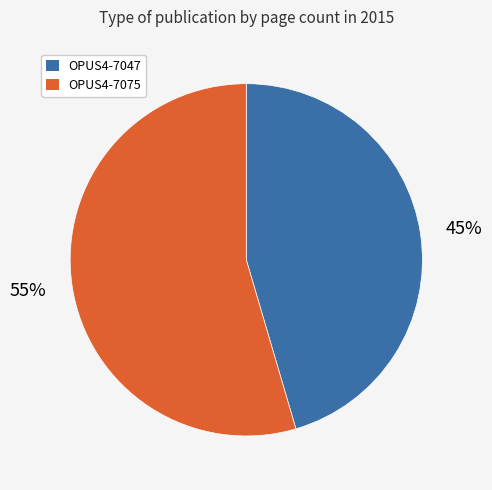

Do OPUS4-7075 and OPUS4-7047 together represent more than half of the pie?

Yes